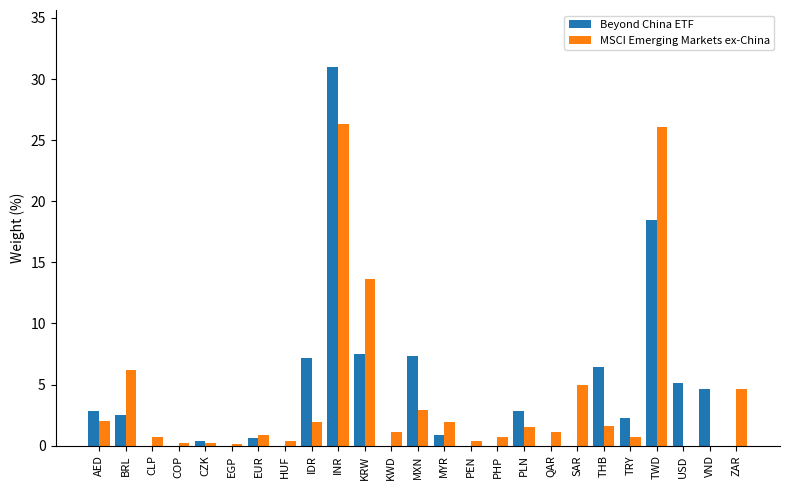

What is the difference between the Beyond China ETF values at EGP and KRW?

7.5